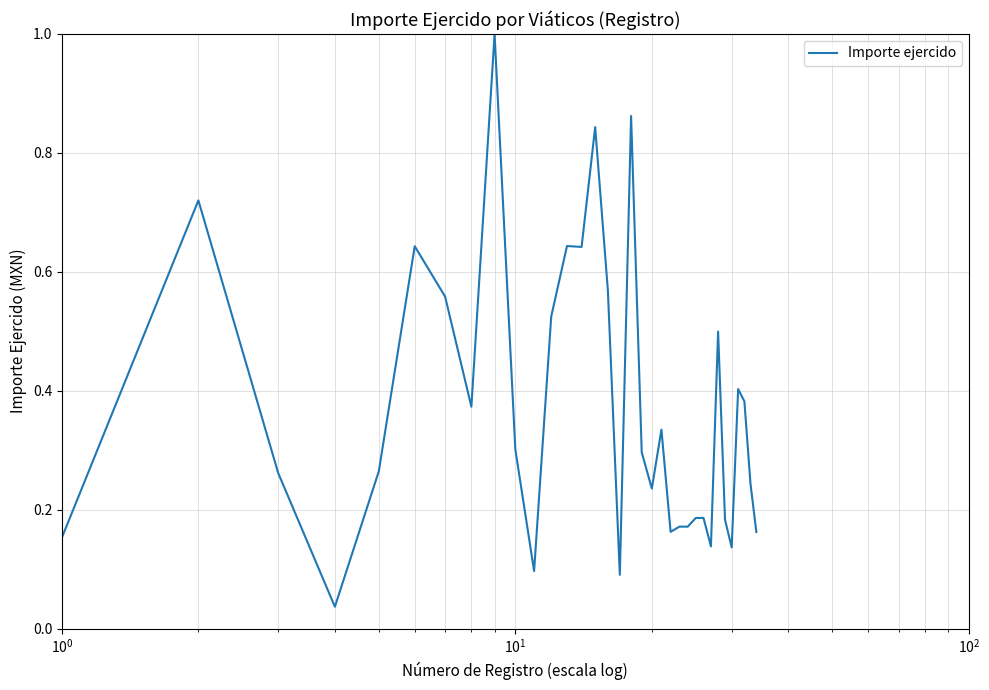

What is the greatest value displayed?

1.0